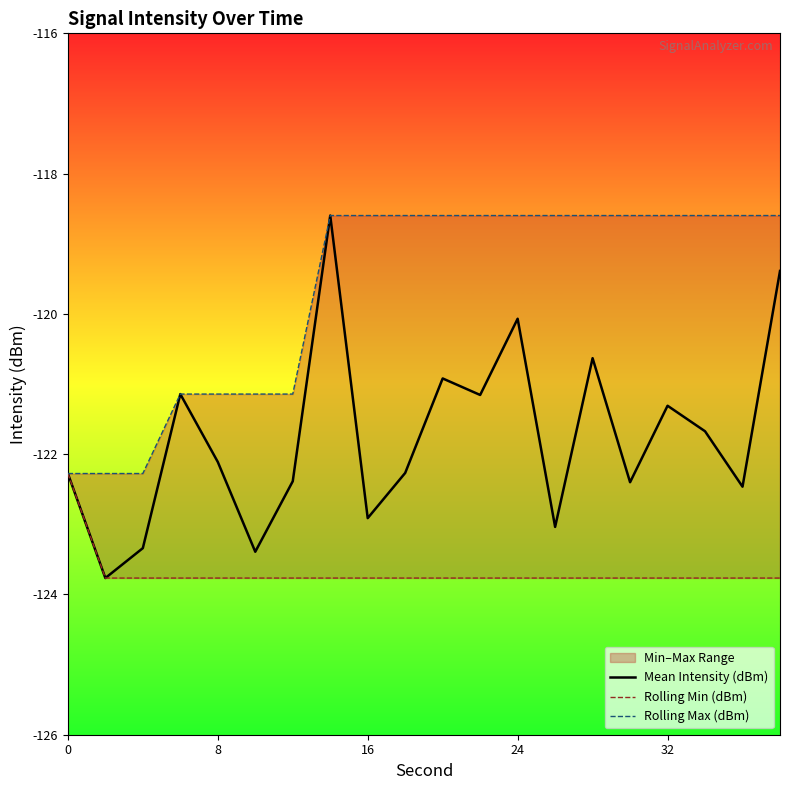

Between 8 and 16, which series saw the biggest shift?

Rolling Max (dBm)